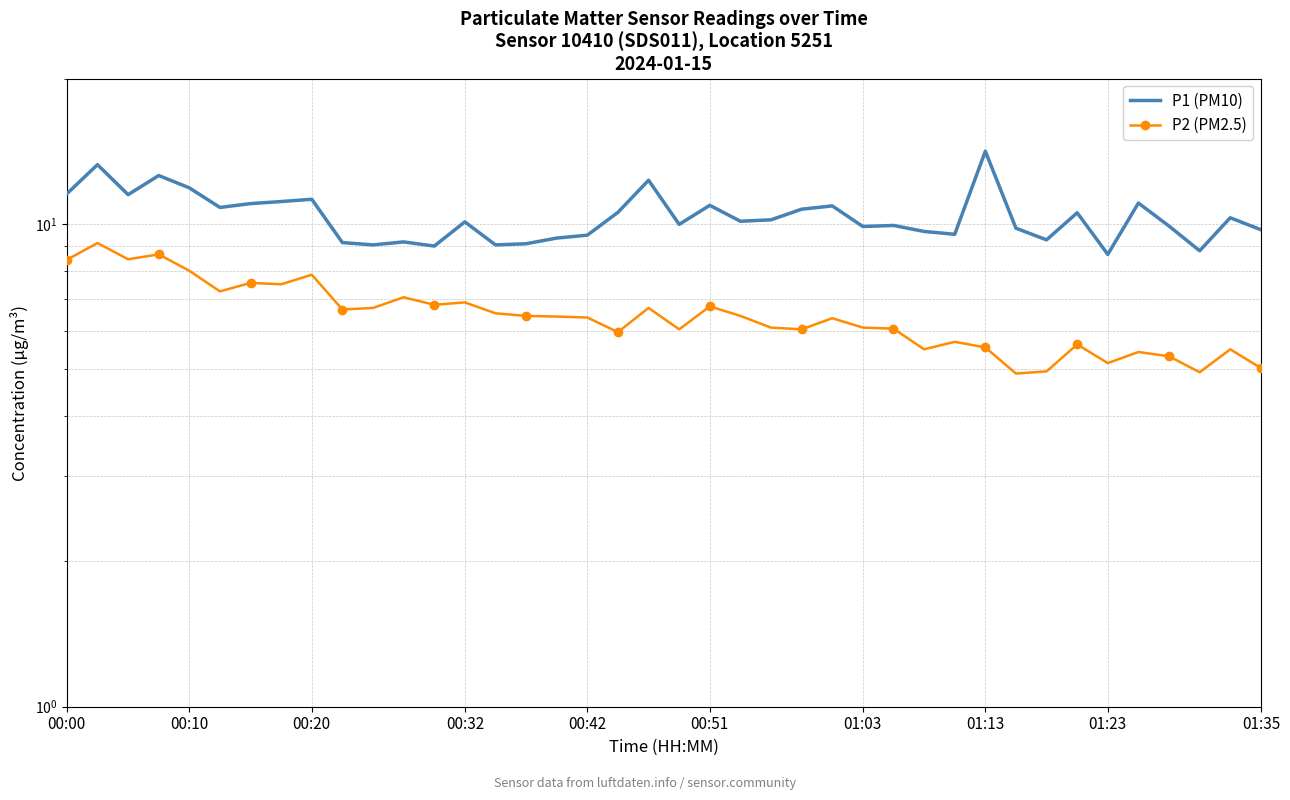

At which category does the chart reach its minimum across all series?

31